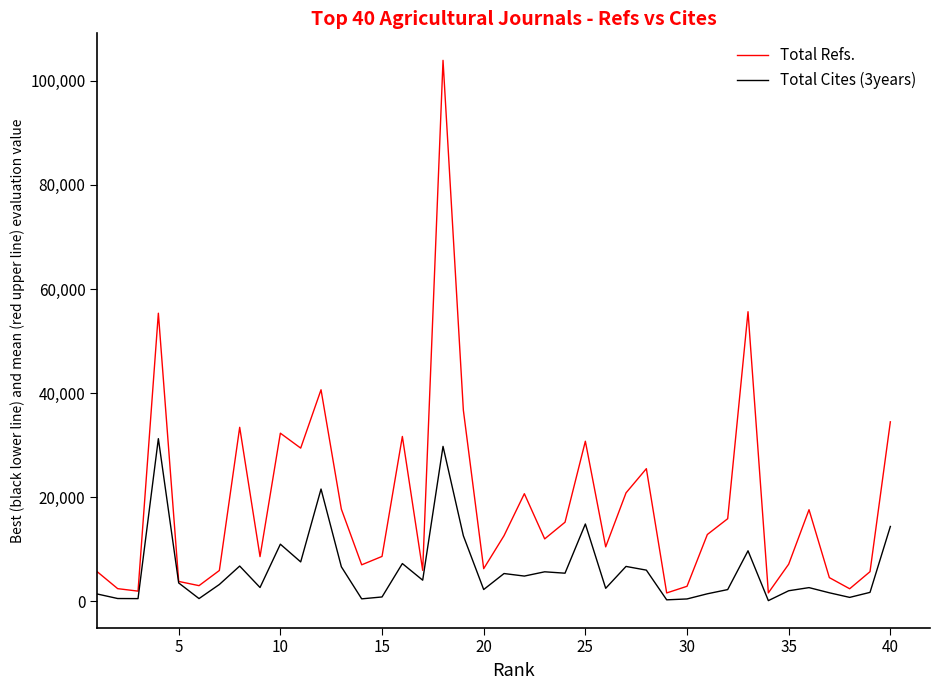

List the series in order of their overall mean, lowest first.

Total Cites (3years), Total Refs.